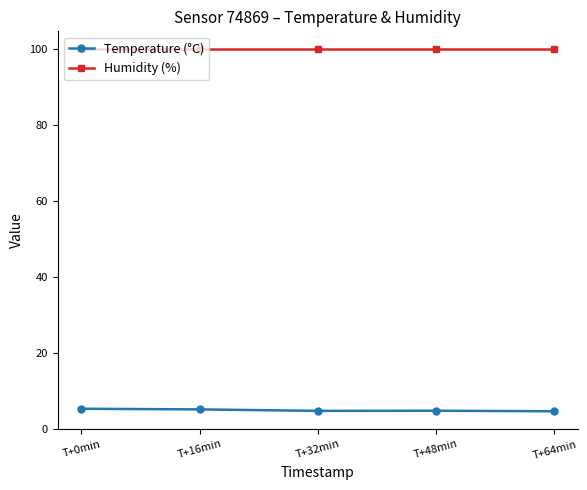

What are all the series names shown in the legend?

Temperature (°C), Humidity (%)